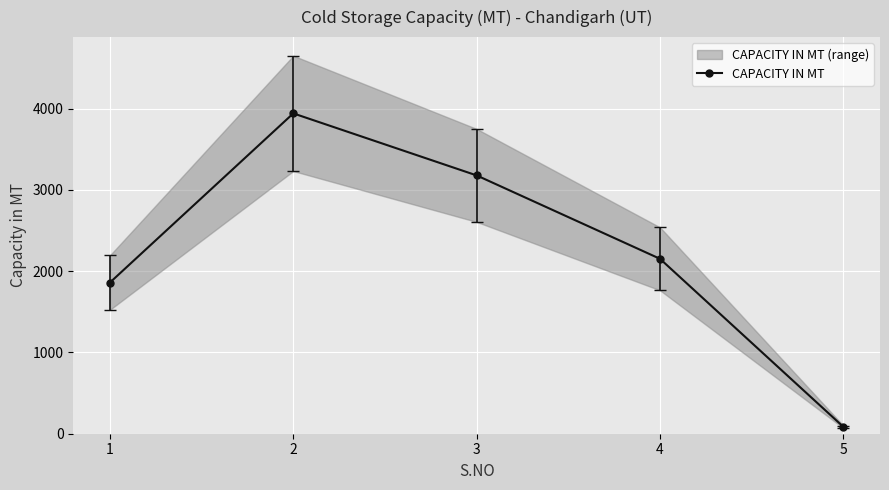

Reading left to right, list all the values displayed in this chart.

1860	3941	3178	2152	85